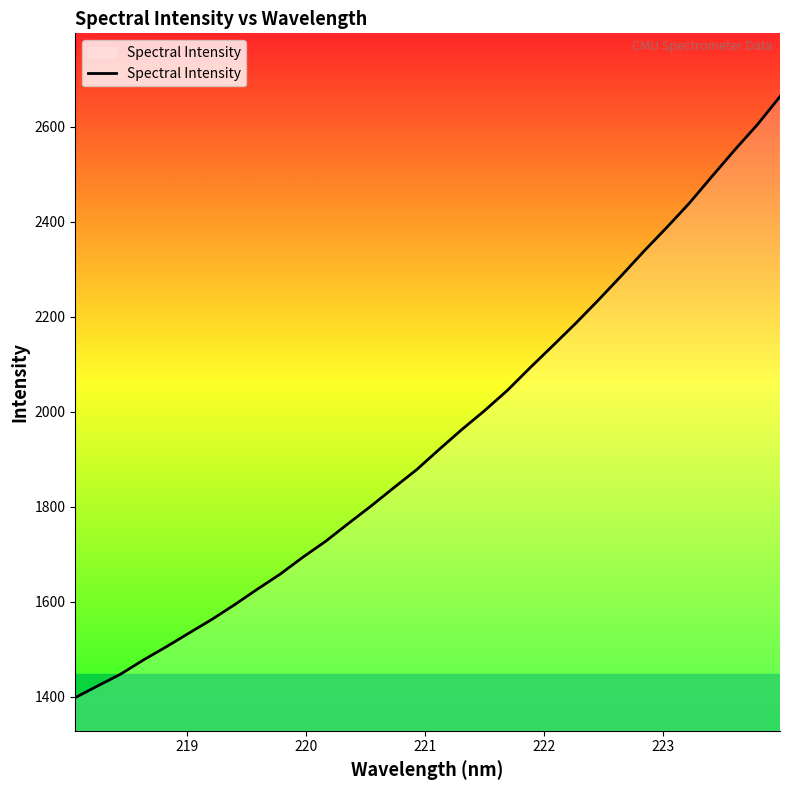

What is the minimum value shown in the chart?

1398.0